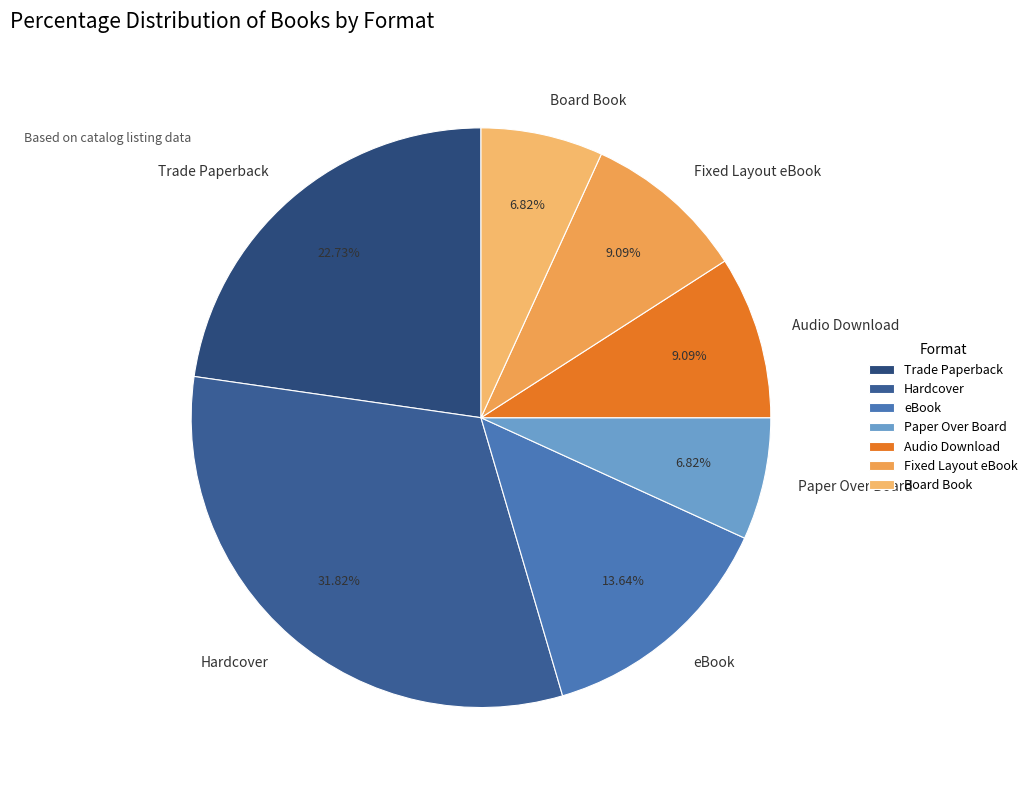

Which category has the biggest portion of the pie?

Hardcover